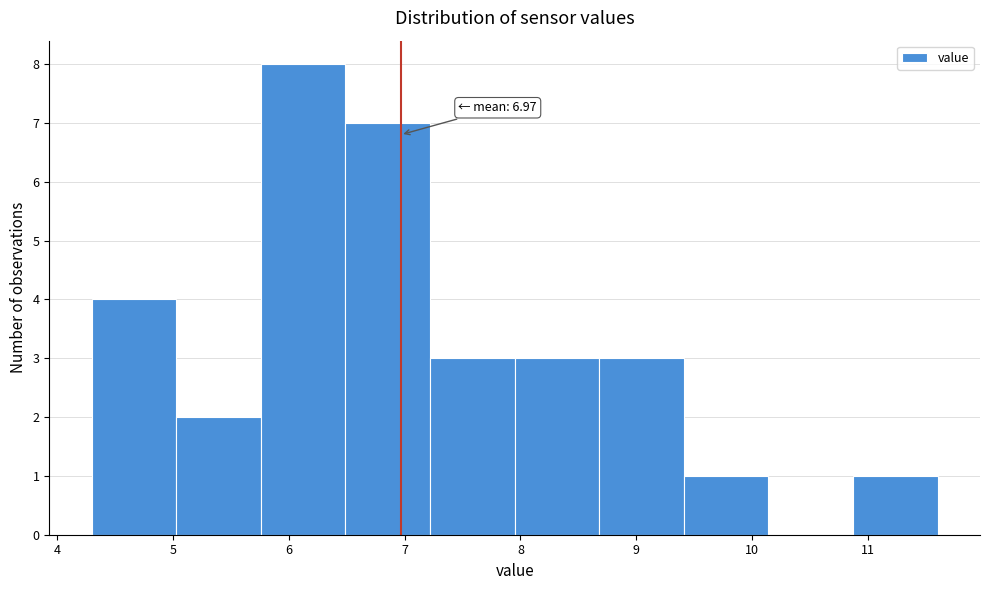

Which range on the x-axis has the tallest bar?

5.76 to 6.49